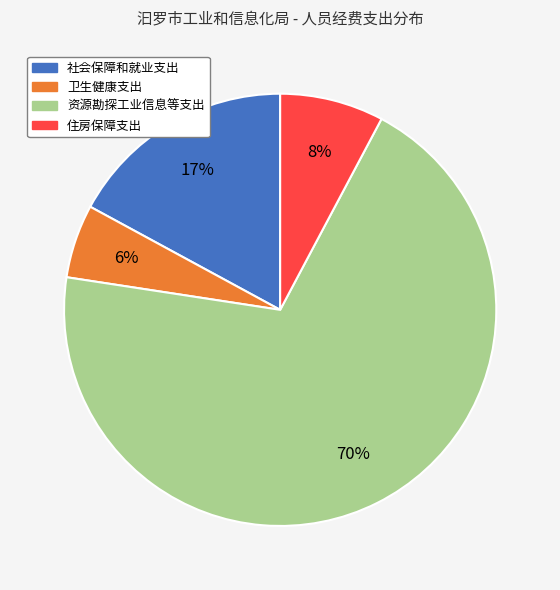

Is it true that 社会保障和就业支出 is 17% of the pie?

True